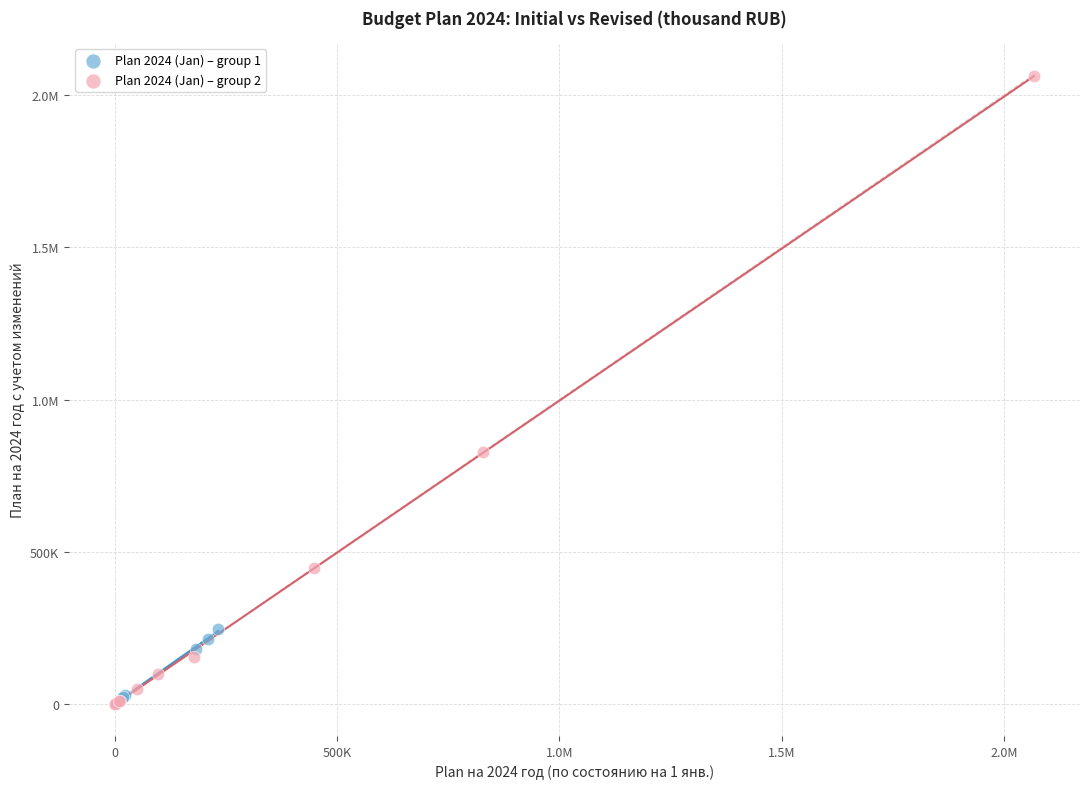

What are all the series names shown in the legend?

Plan 2024 (Jan) – group 1, Plan 2024 (Jan) – group 2